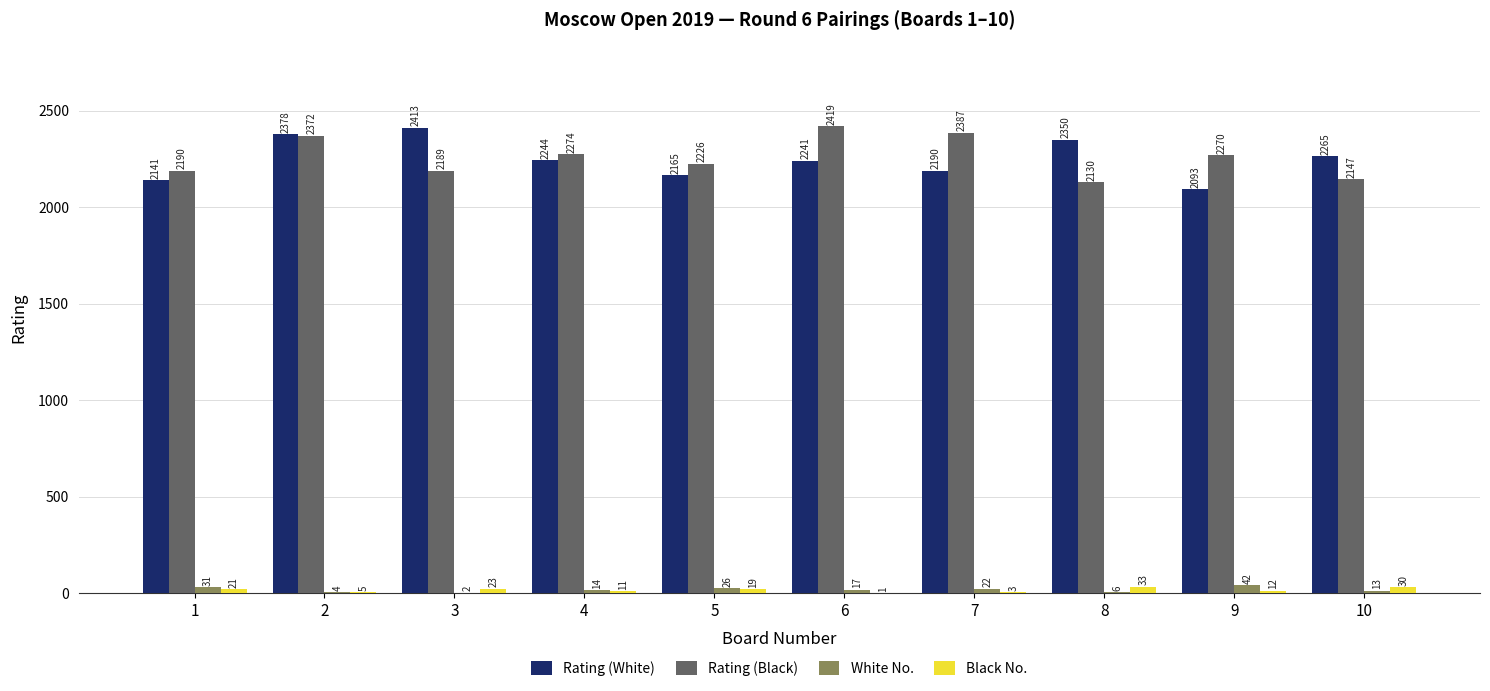

At which label does Rating (Black) first exceed 2270?

2